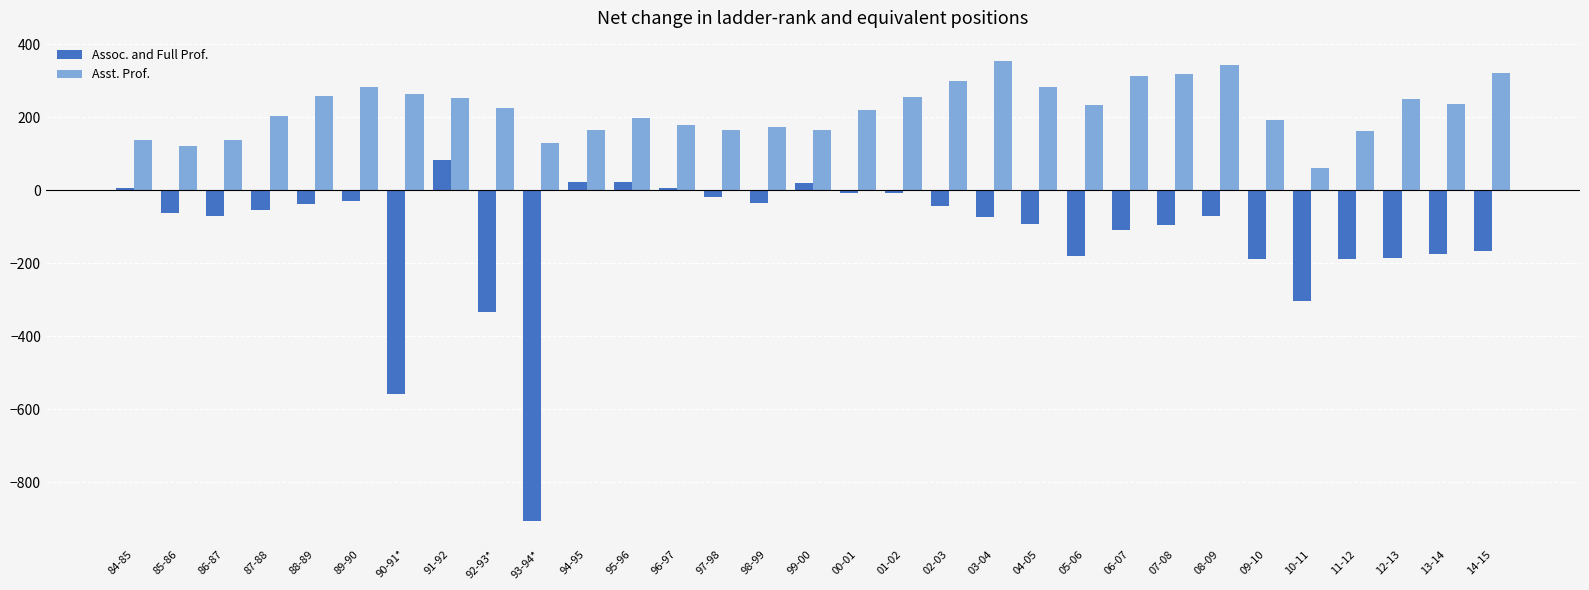

How many bars are there in each group?

2